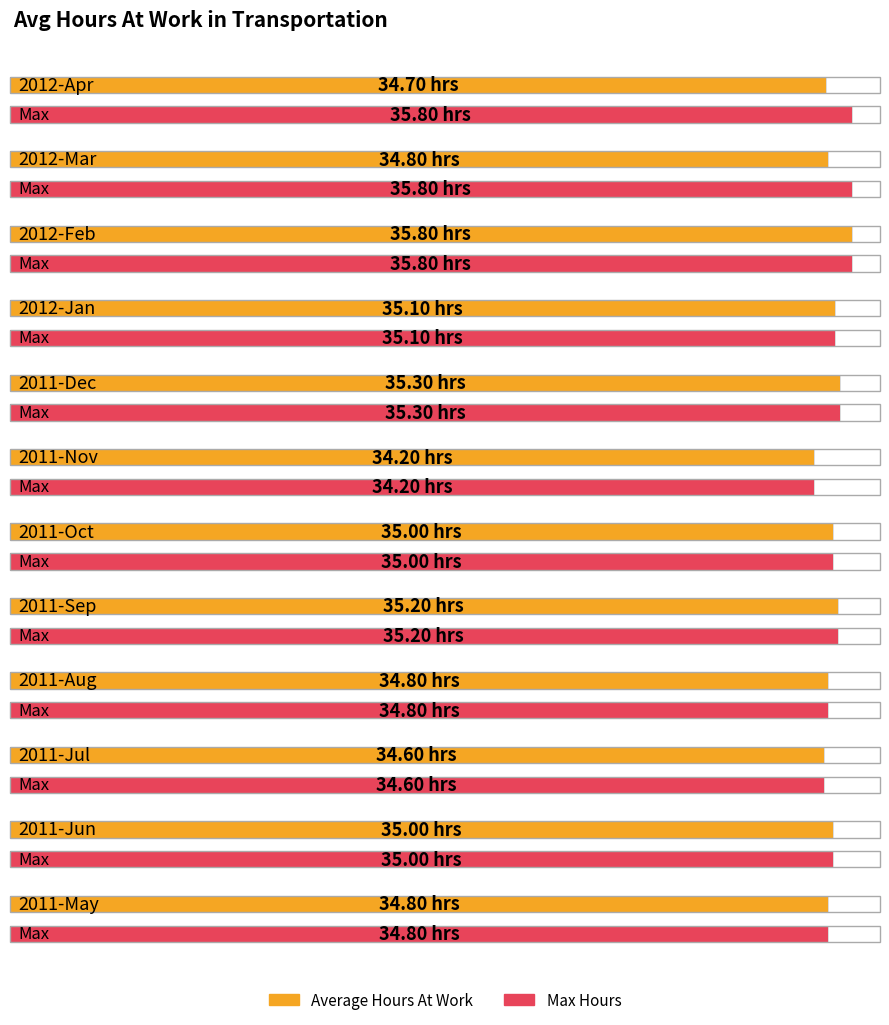

Reading left to right, extract all data points from this chart.

Average Hours At Work: 34.7	34.8	35.8	35.1	35.3	34.2	35.0	35.2	34.8	34.6	35.0	34.8
Max Hours: 35.8	35.8	35.8	35.1	35.3	34.2	35.0	35.2	34.8	34.6	35.0	34.8